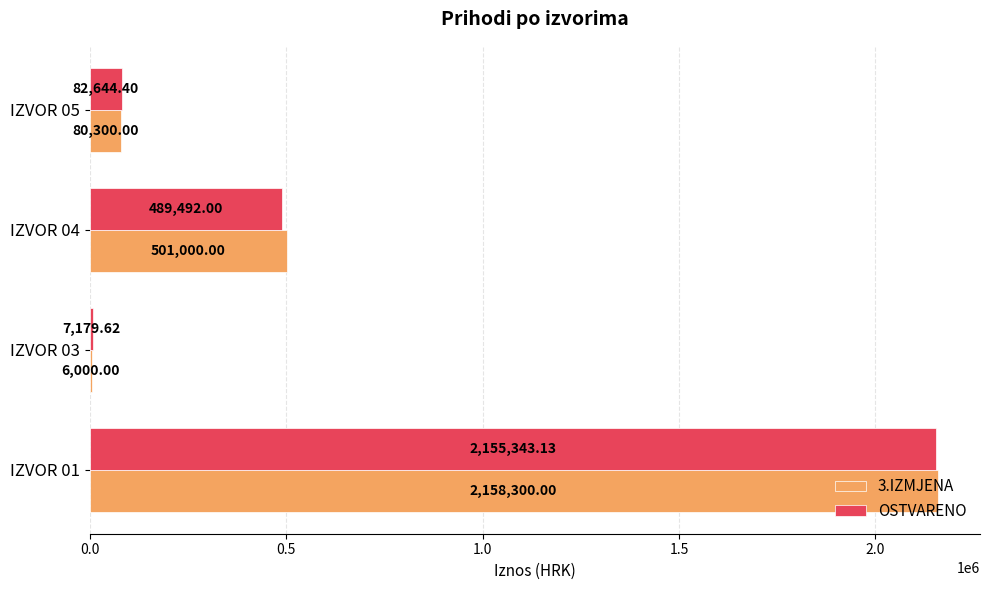

At which label is 3.IZMJENA closest to 1082150?

IZVOR 04